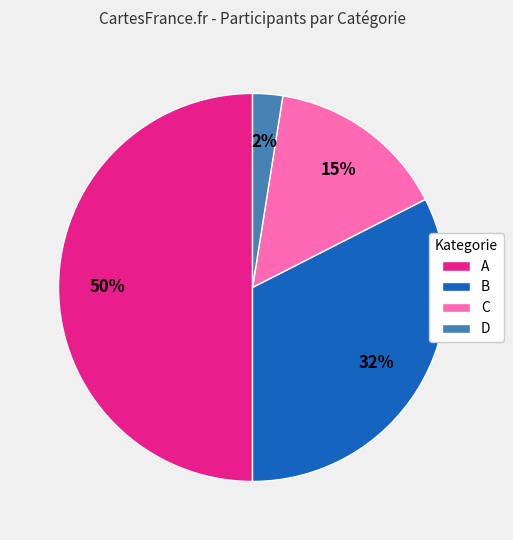

To the nearest percent, what percentage of the pie is B?

32%